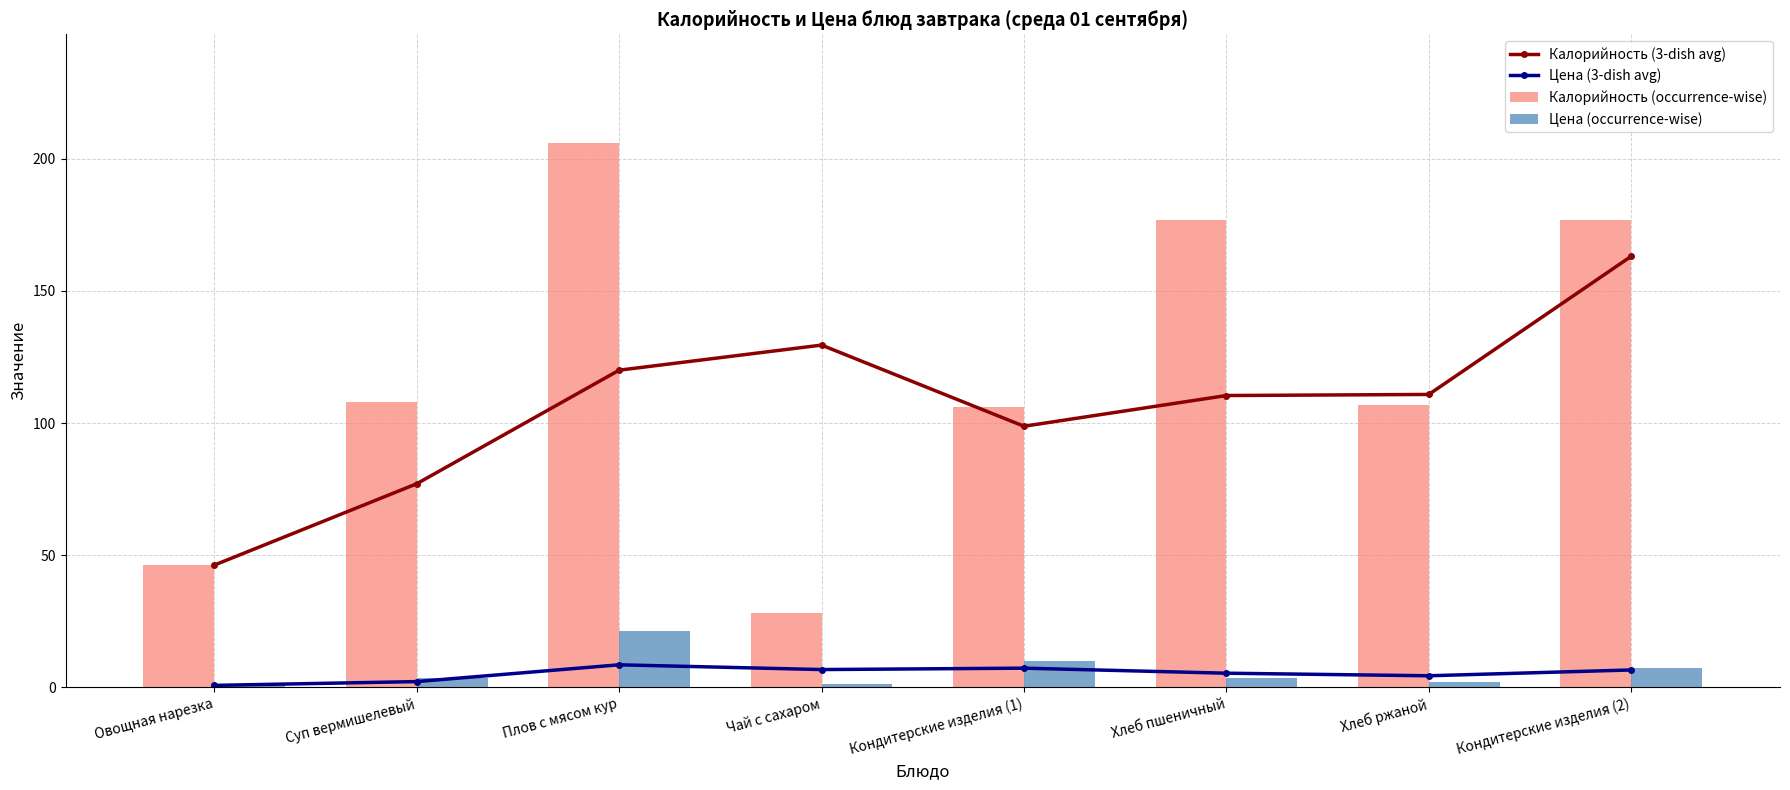

What are all the series names shown in the legend?

Калорийность (3-dish avg), Цена (3-dish avg), Калорийность (occurrence-wise), Цена (occurrence-wise)